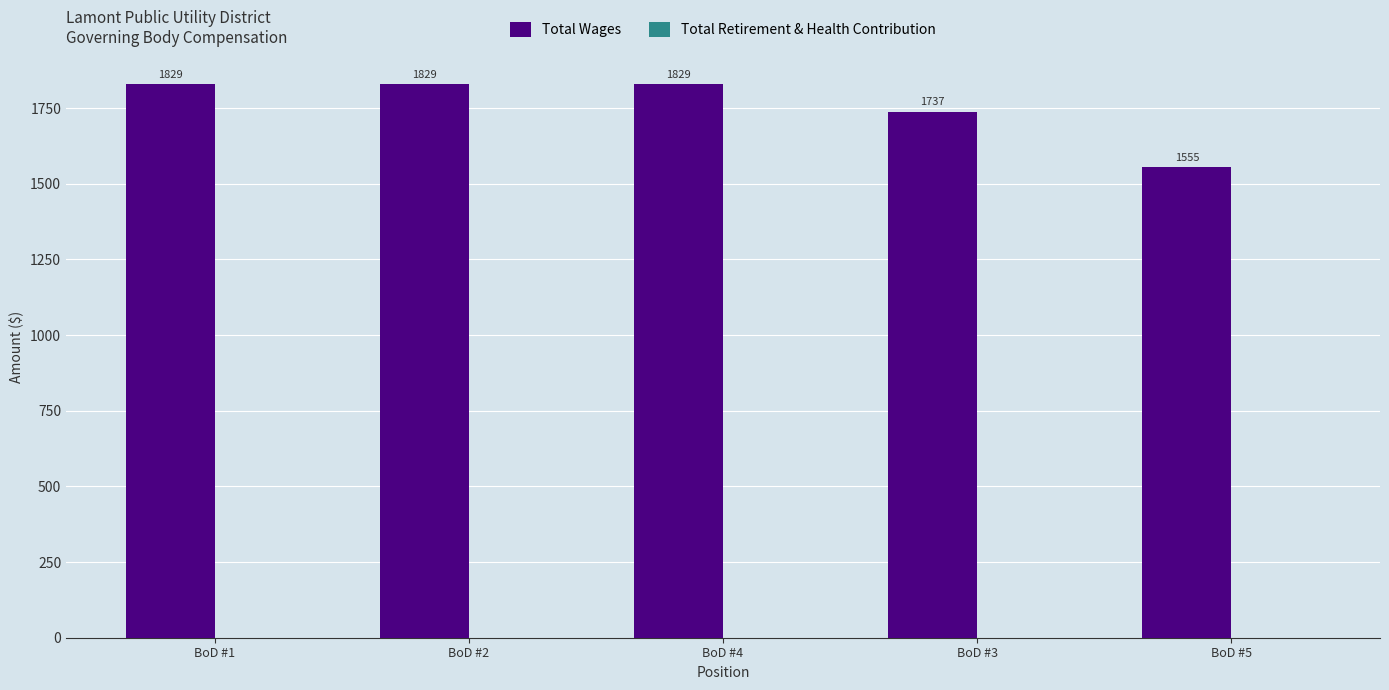

What is the greatest value displayed?

1829